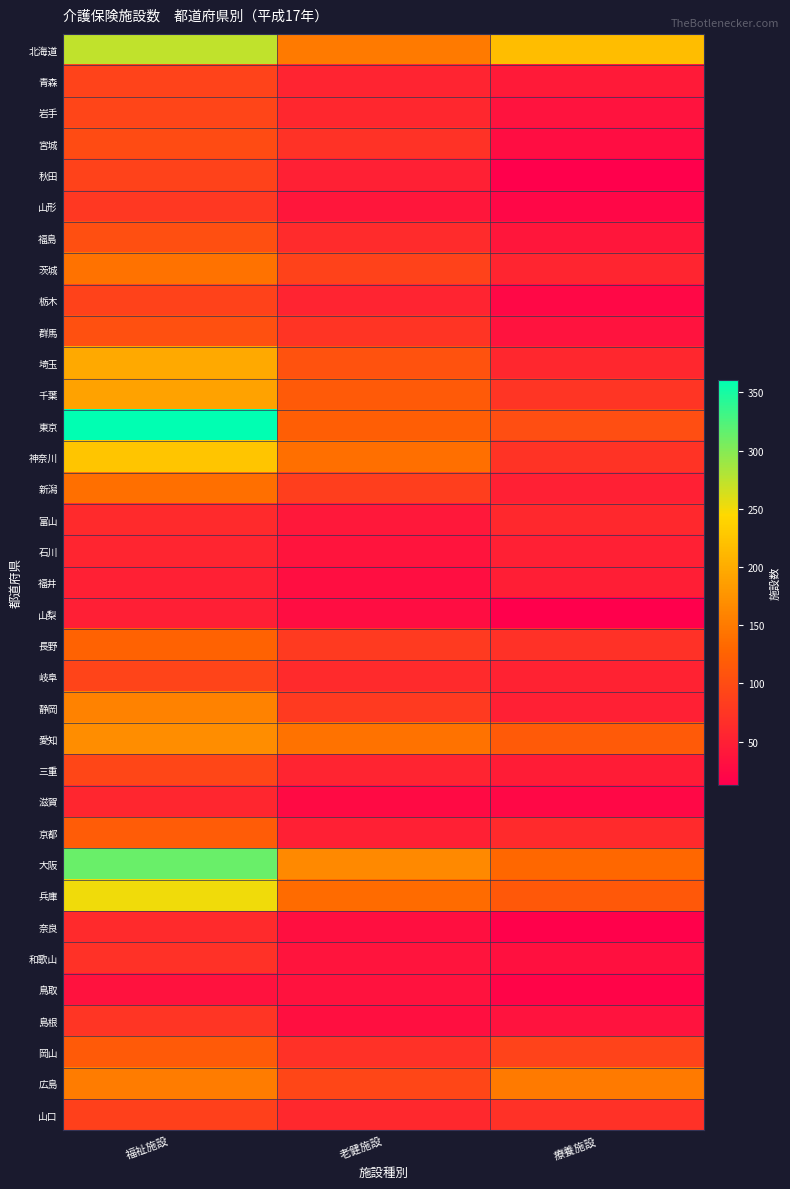

What is the total value across all series at 福祉施設?

4459